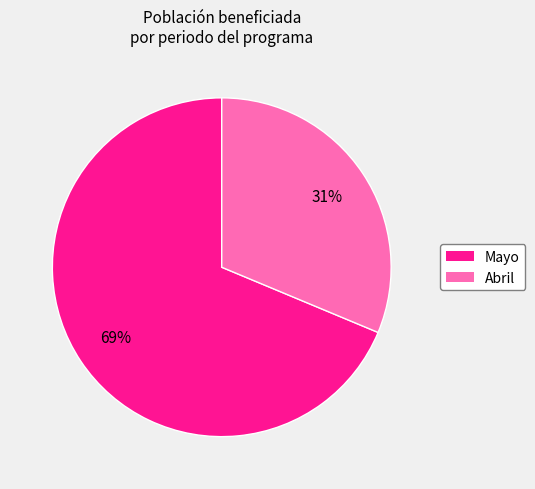

To the nearest percent, what is the average slice percentage?

50%